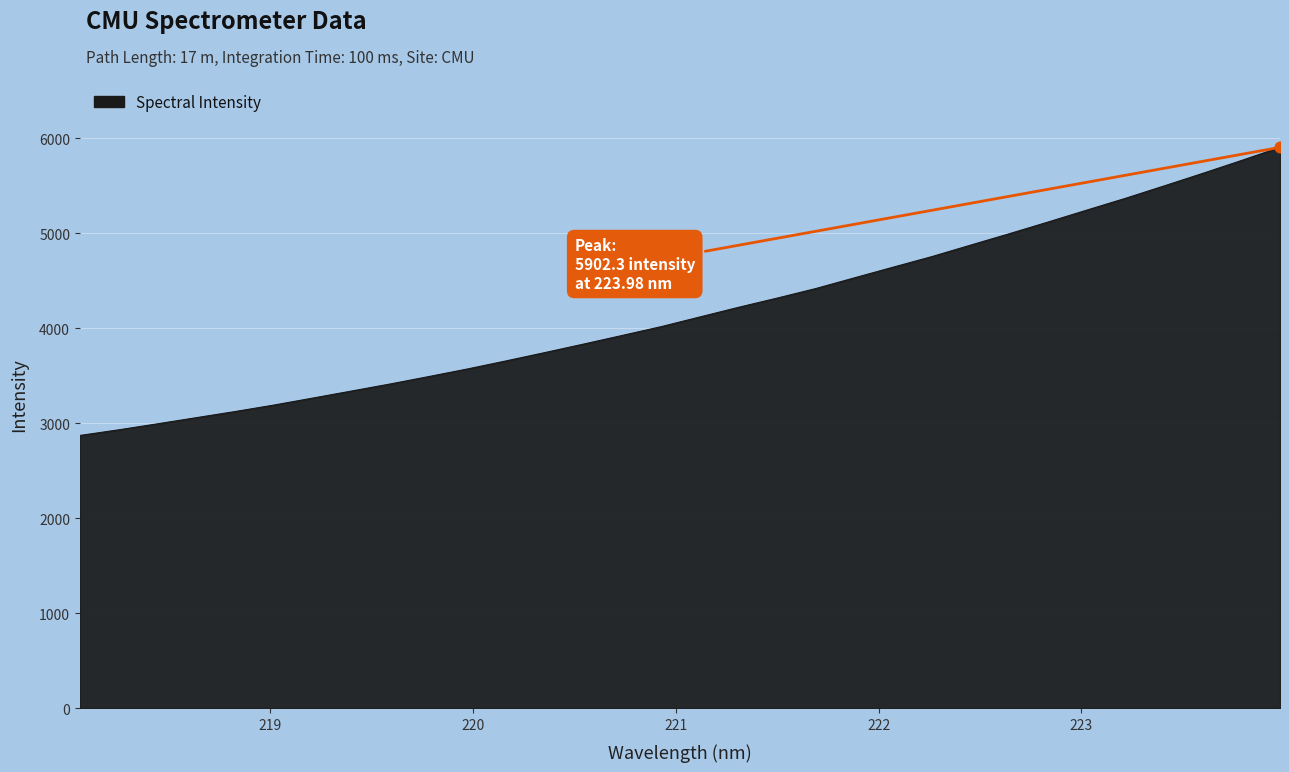

What is the greatest value displayed?

5902.3